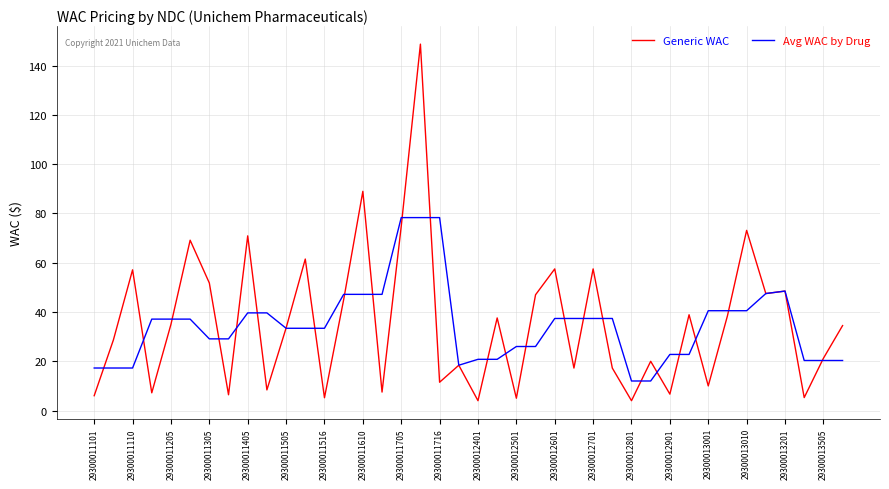

Does the chart display data point markers on the line(s)?

No